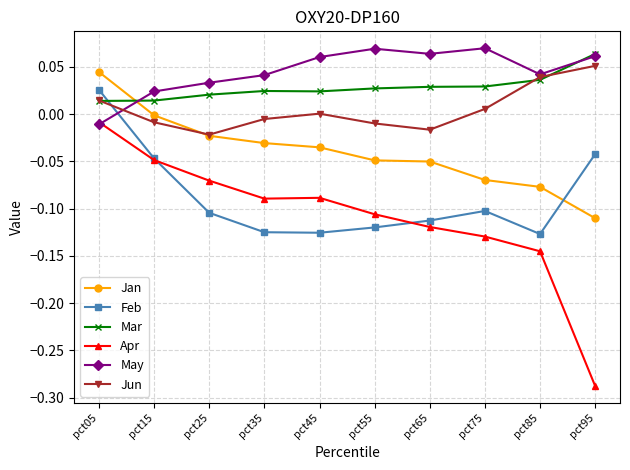

The value of Mar at pct55 is 0.0. True or false?

True